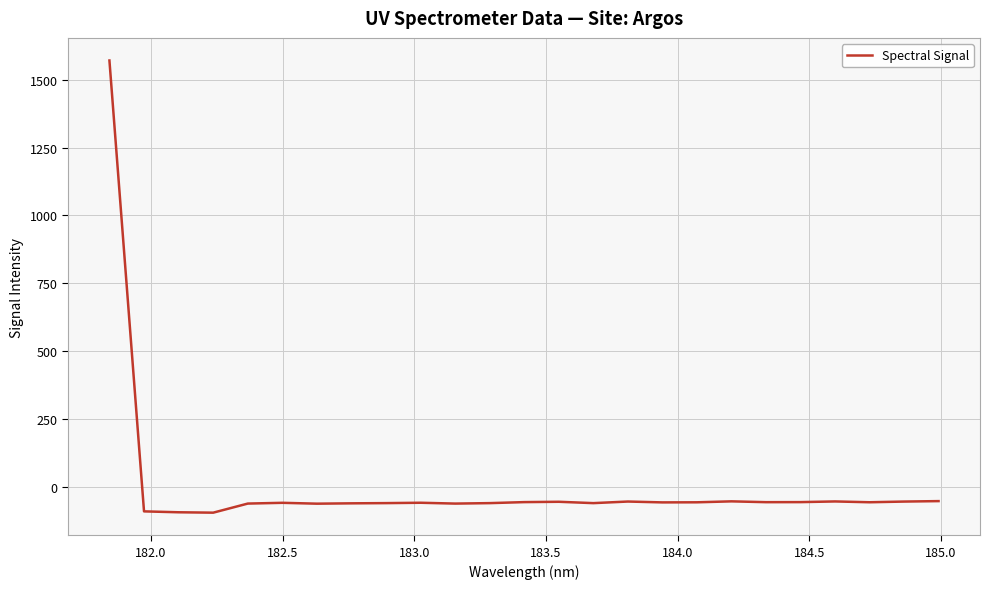

What is the greatest value displayed?

1570.5